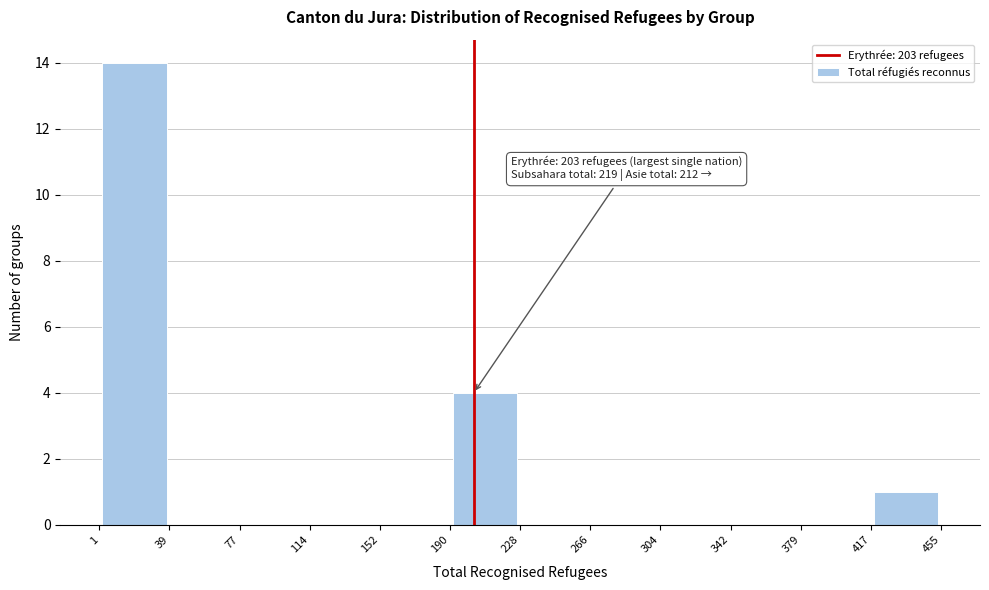

Which range on the x-axis has the tallest bar?

1 to 39